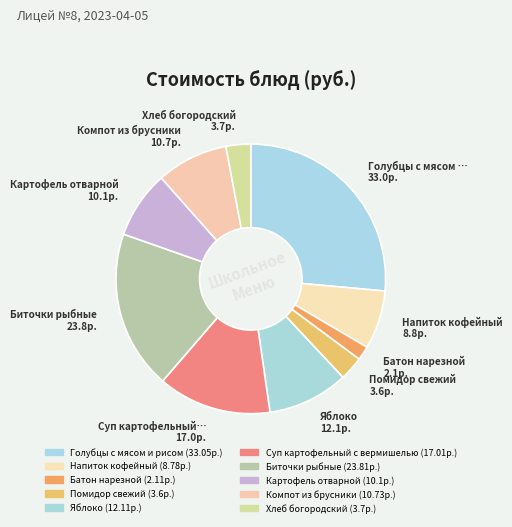

How many segments does this pie chart have?

10